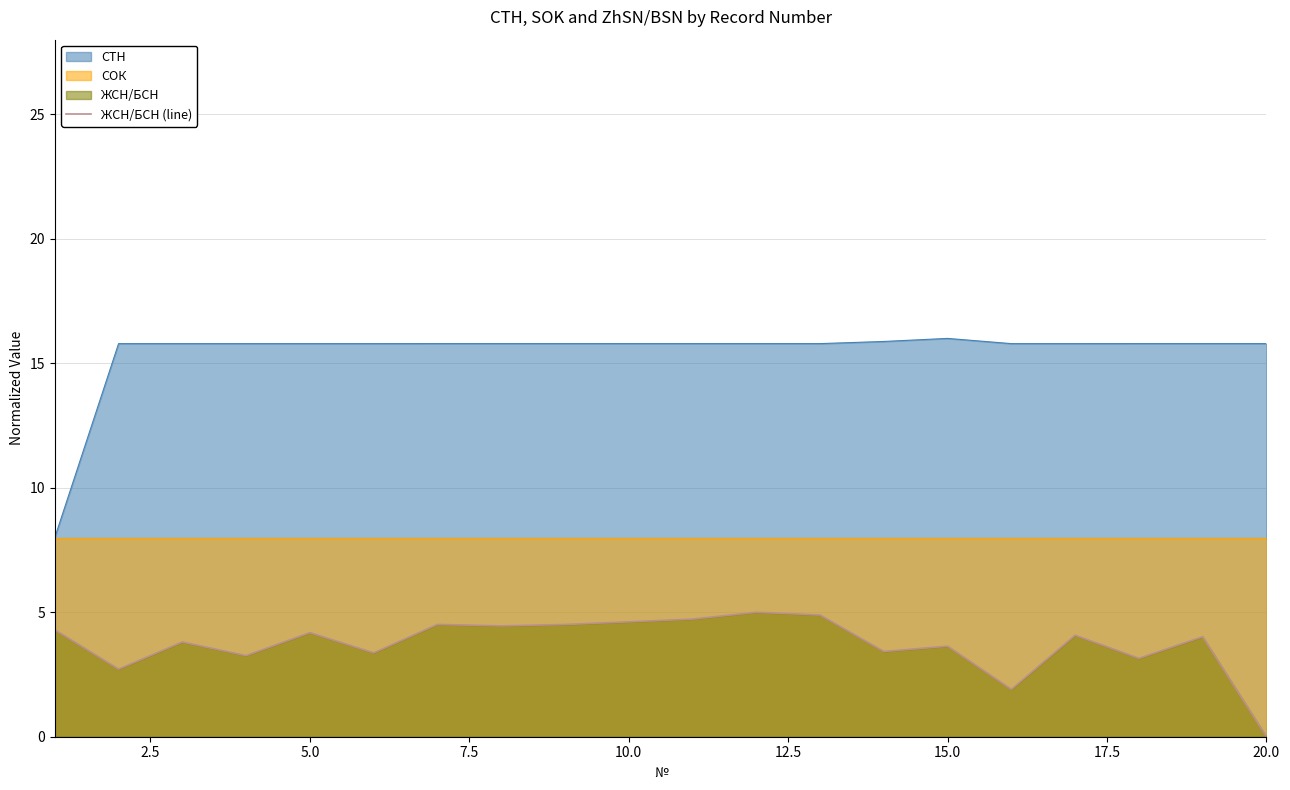

Reading left to right, what are all the values shown in this chart?

4.3	2.7	3.8	3.3	4.2	3.4	4.5	4.5	4.5	4.6	4.7	5.0	4.9	3.4	3.6	1.9	4.1	3.1	4.0	0.0